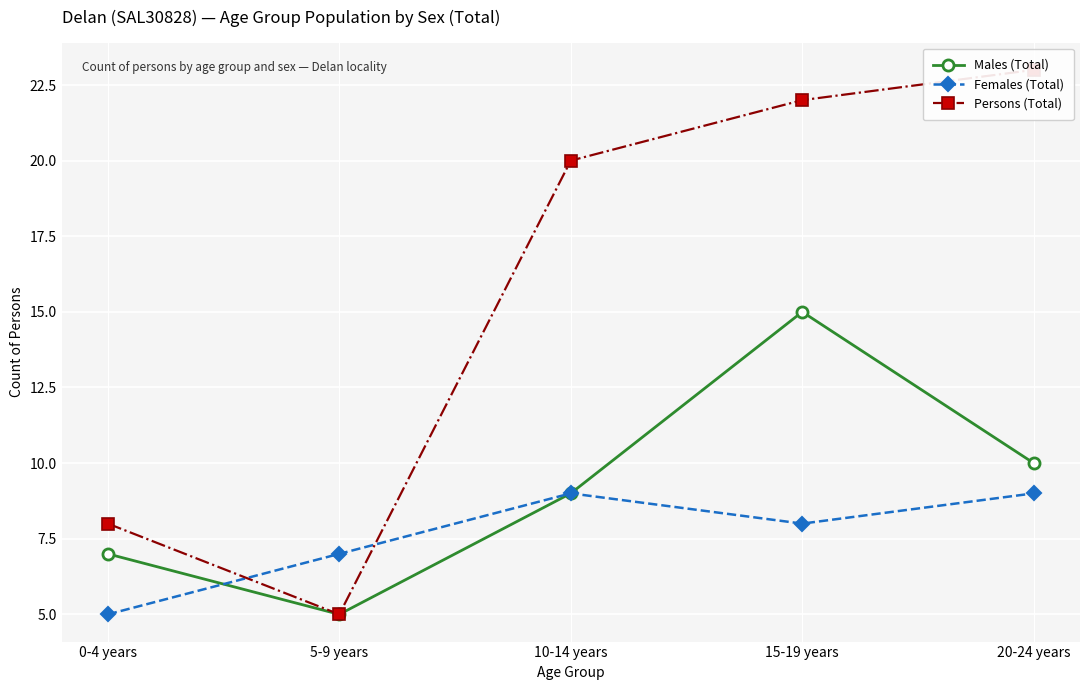

How many data points in Females (Total) are above 8?

2